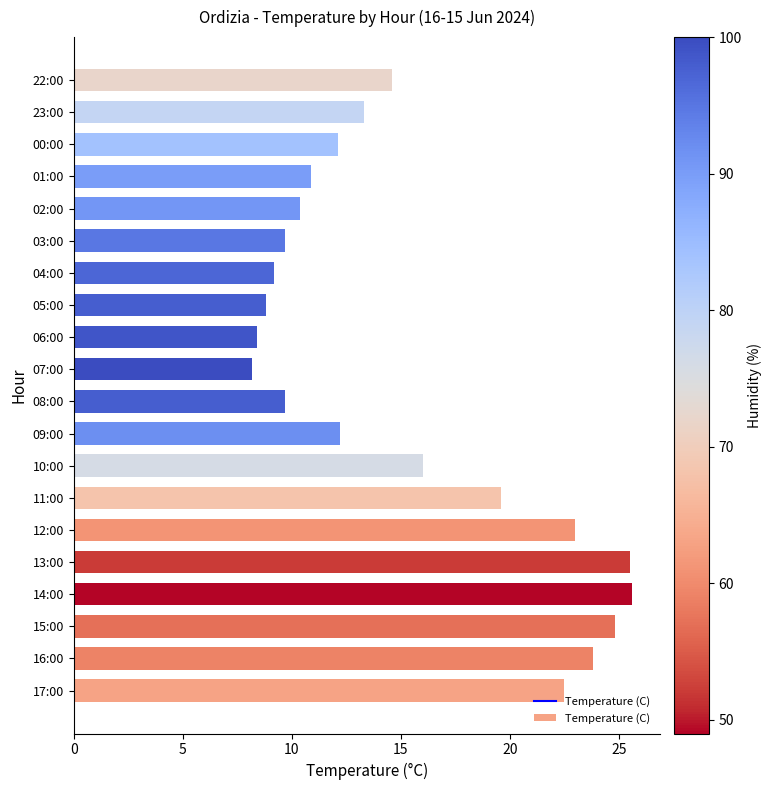

What is the difference between the maximum and minimum values?

17.4